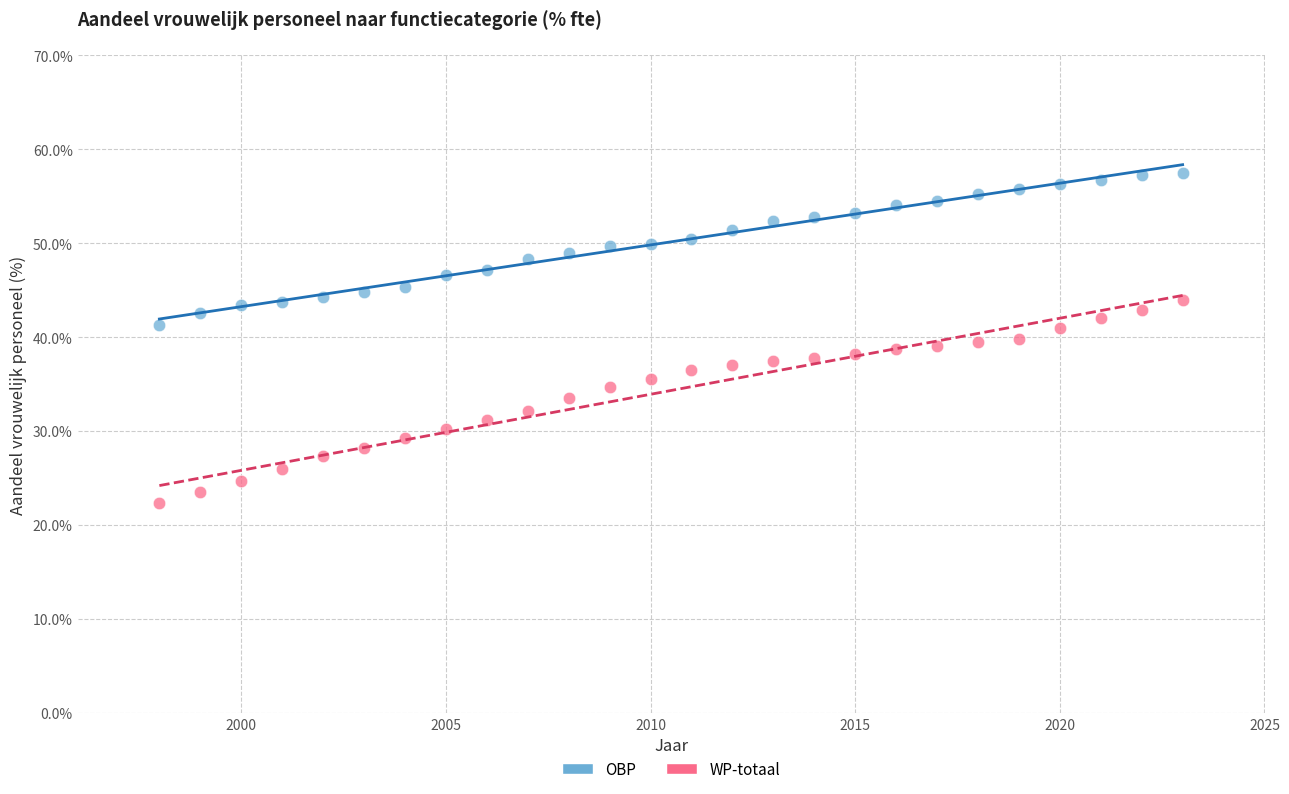

What are all the series names shown in the legend?

OBP, WP-totaal